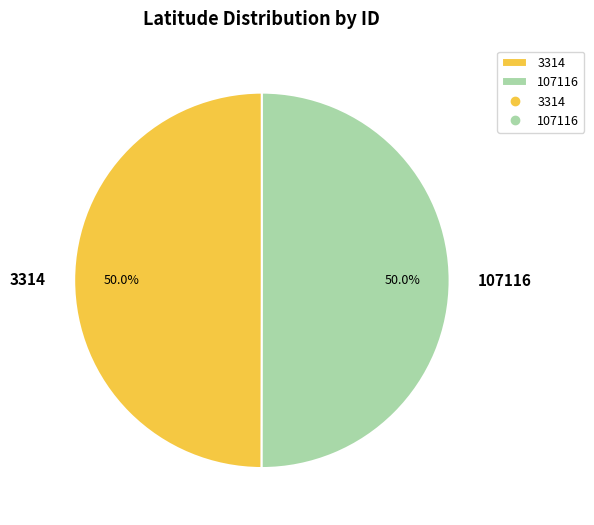

To the nearest percent, what portion does 3314 represent?

50%